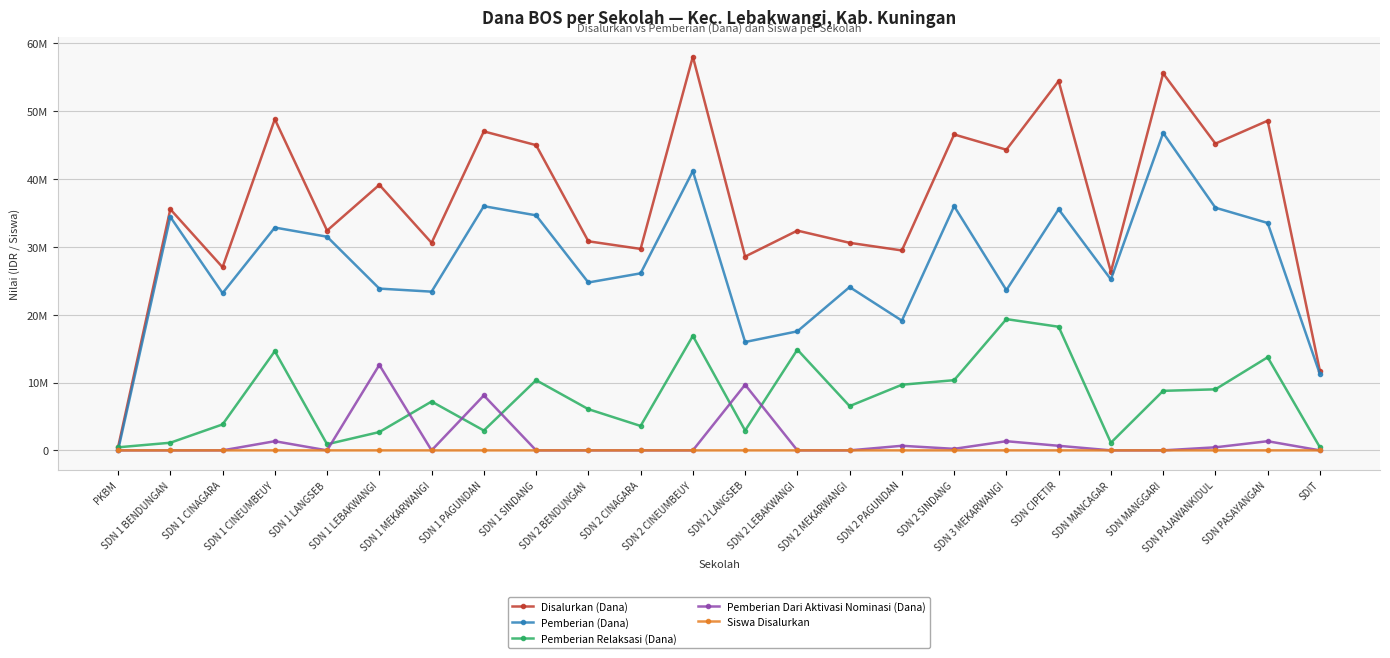

Does the chart have visible grid lines?

Yes